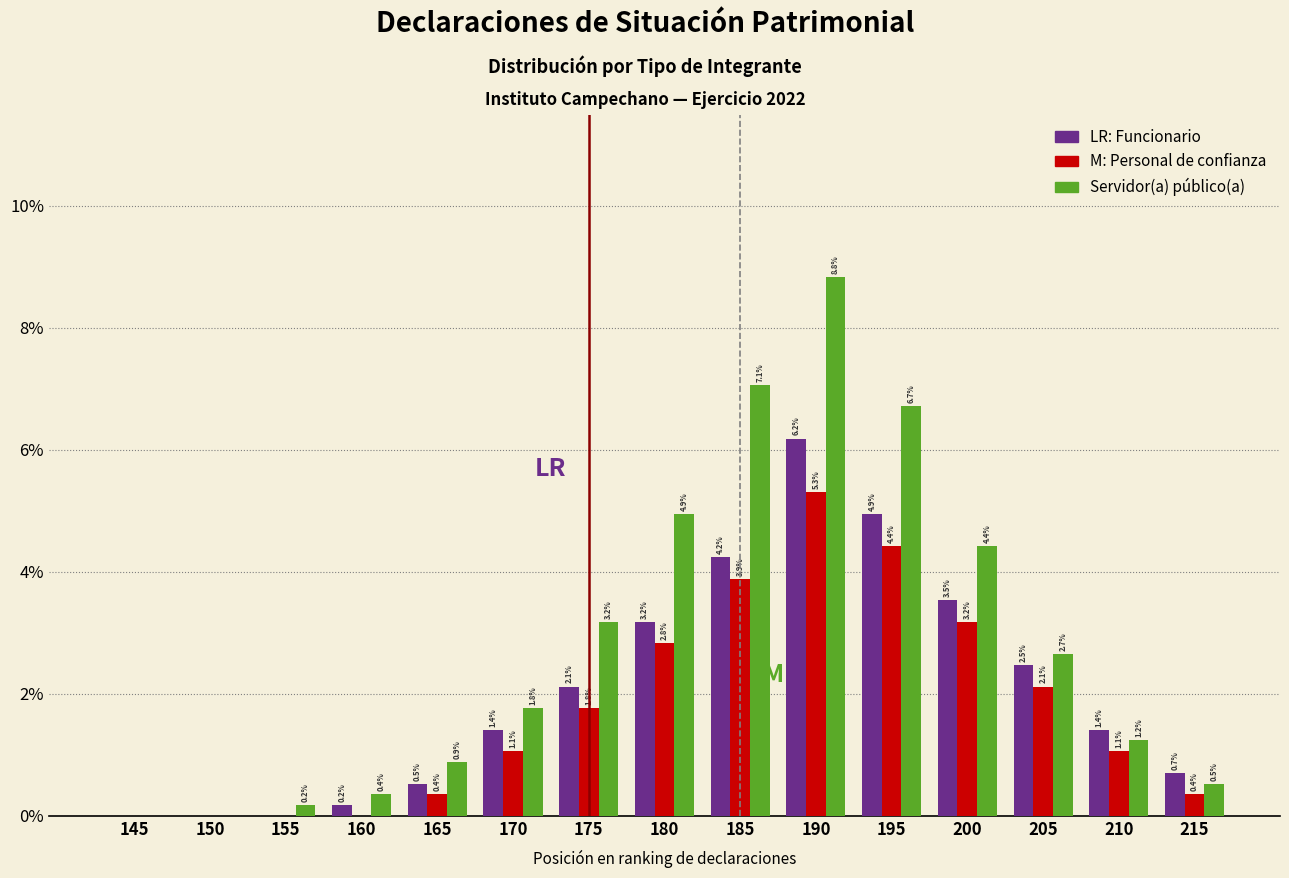

Reading left to right, extract all data points from this chart.

Funcionario: 145=0.0	150=0.0	155=0.0	160=0.2	165=0.5	170=1.4	175=2.1	180=3.2	185=4.2	190=6.2	195=4.9	200=3.5	205=2.5	210=1.4	215=0.7
Personal de confianza: 145=0.0	150=0.0	155=0.0	160=0.0	165=0.4	170=1.1	175=1.8	180=2.8	185=3.9	190=5.3	195=4.4	200=3.2	205=2.1	210=1.1	215=0.4
Servidor(a) público(a): 145=0.0	150=0.0	155=0.2	160=0.4	165=0.9	170=1.8	175=3.2	180=4.9	185=7.1	190=8.8	195=6.7	200=4.4	205=2.7	210=1.2	215=0.5